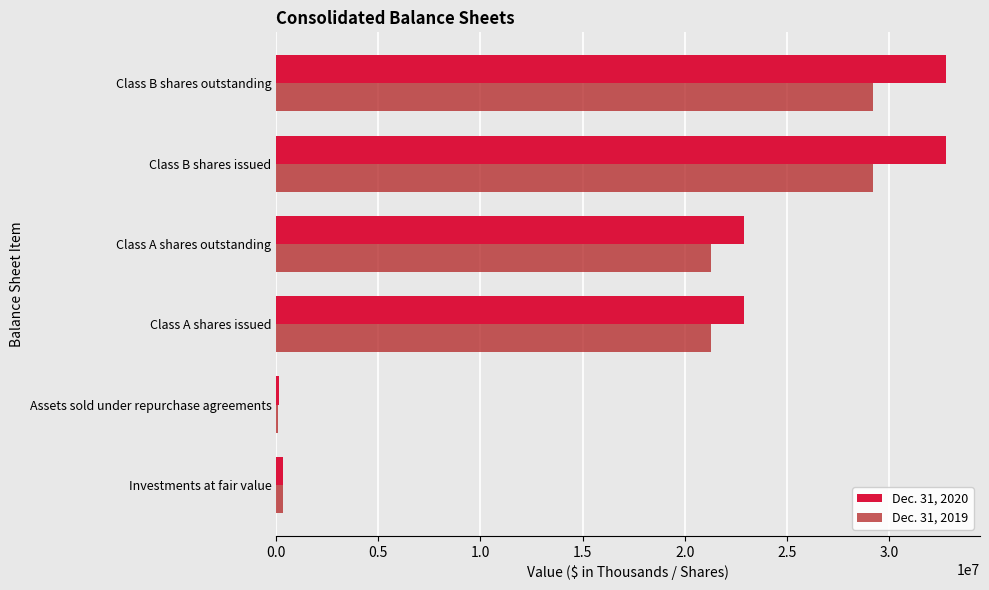

Is it true that Dec. 31, 2020 equals 8904215 at Class B shares issued?

False